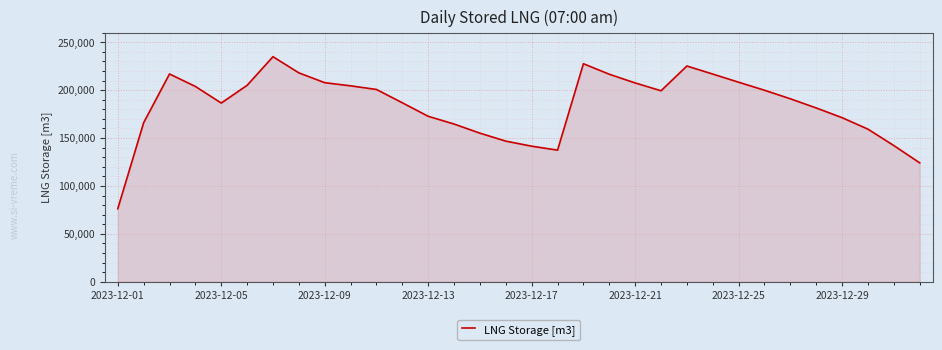

Count the number of data series in this chart.

1